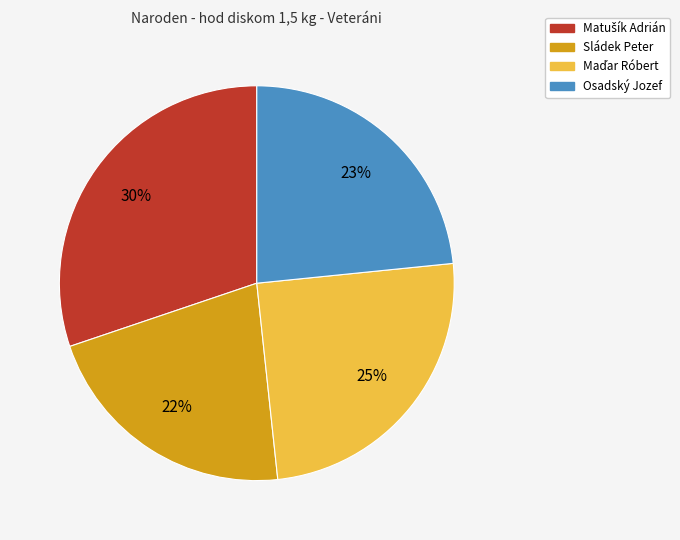

To the nearest percent, what portion does Osadský Jozef represent?

23%